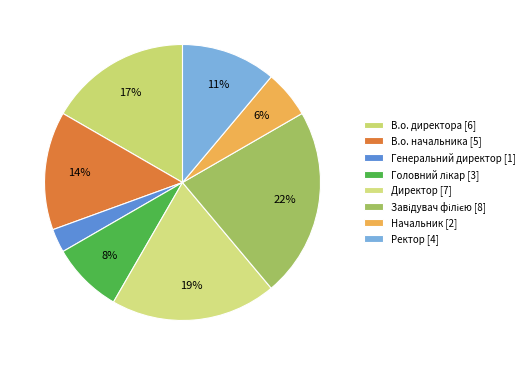

How many segments does this pie chart have?

8